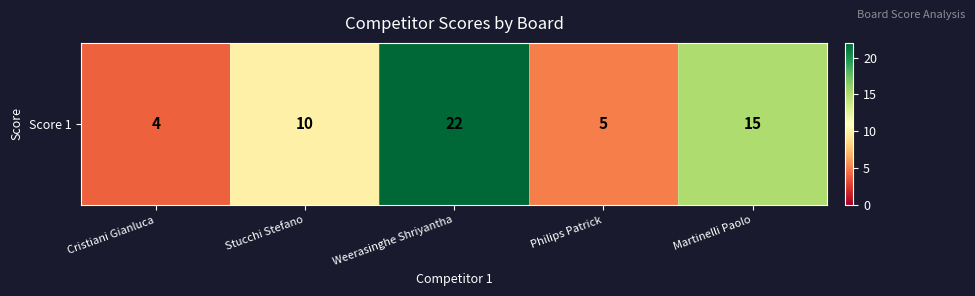

Count the number of categories in the chart.

5